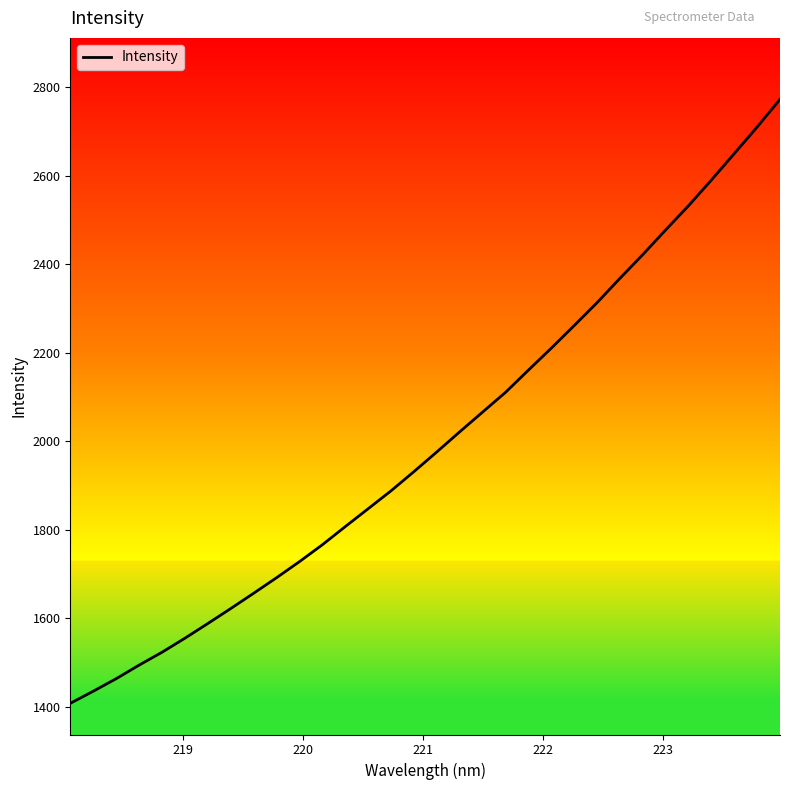

How many values are below 1976?

16